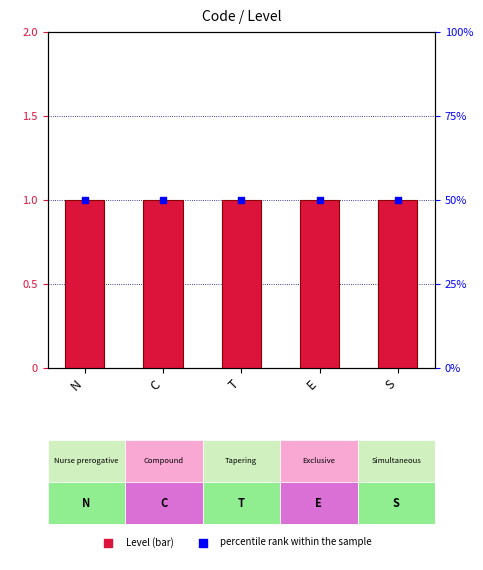

Which series has the largest Y range (max minus min)?

Level